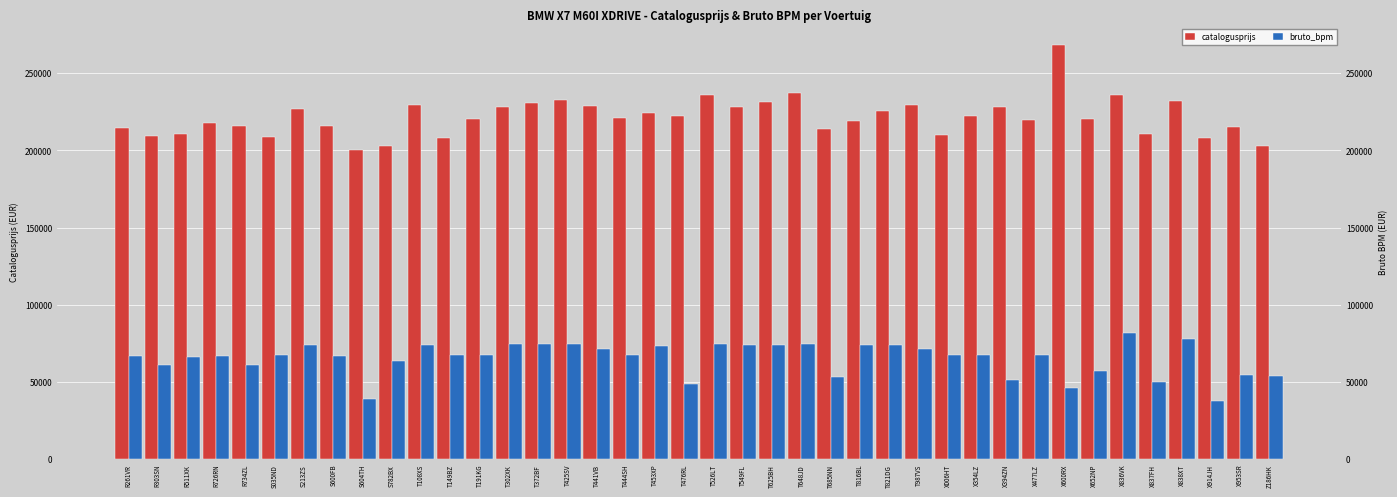

Rank the series at S035ND from highest to lowest value.

catalogusprijs, bruto_bpm